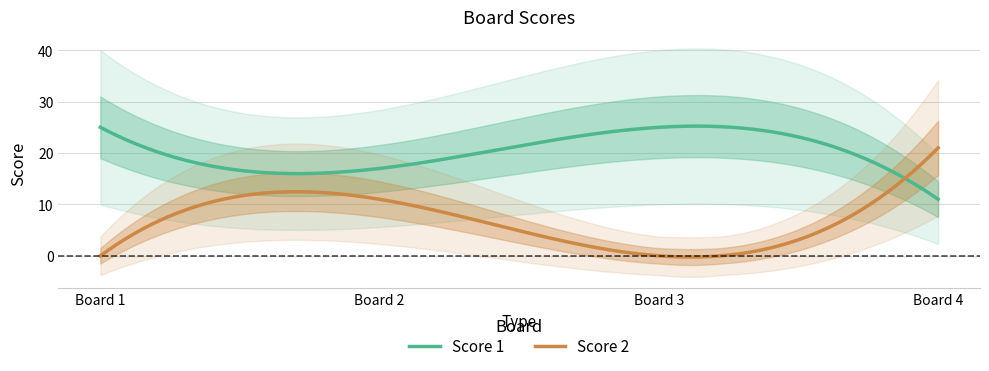

Which series has the widest spread of values?

Score 2